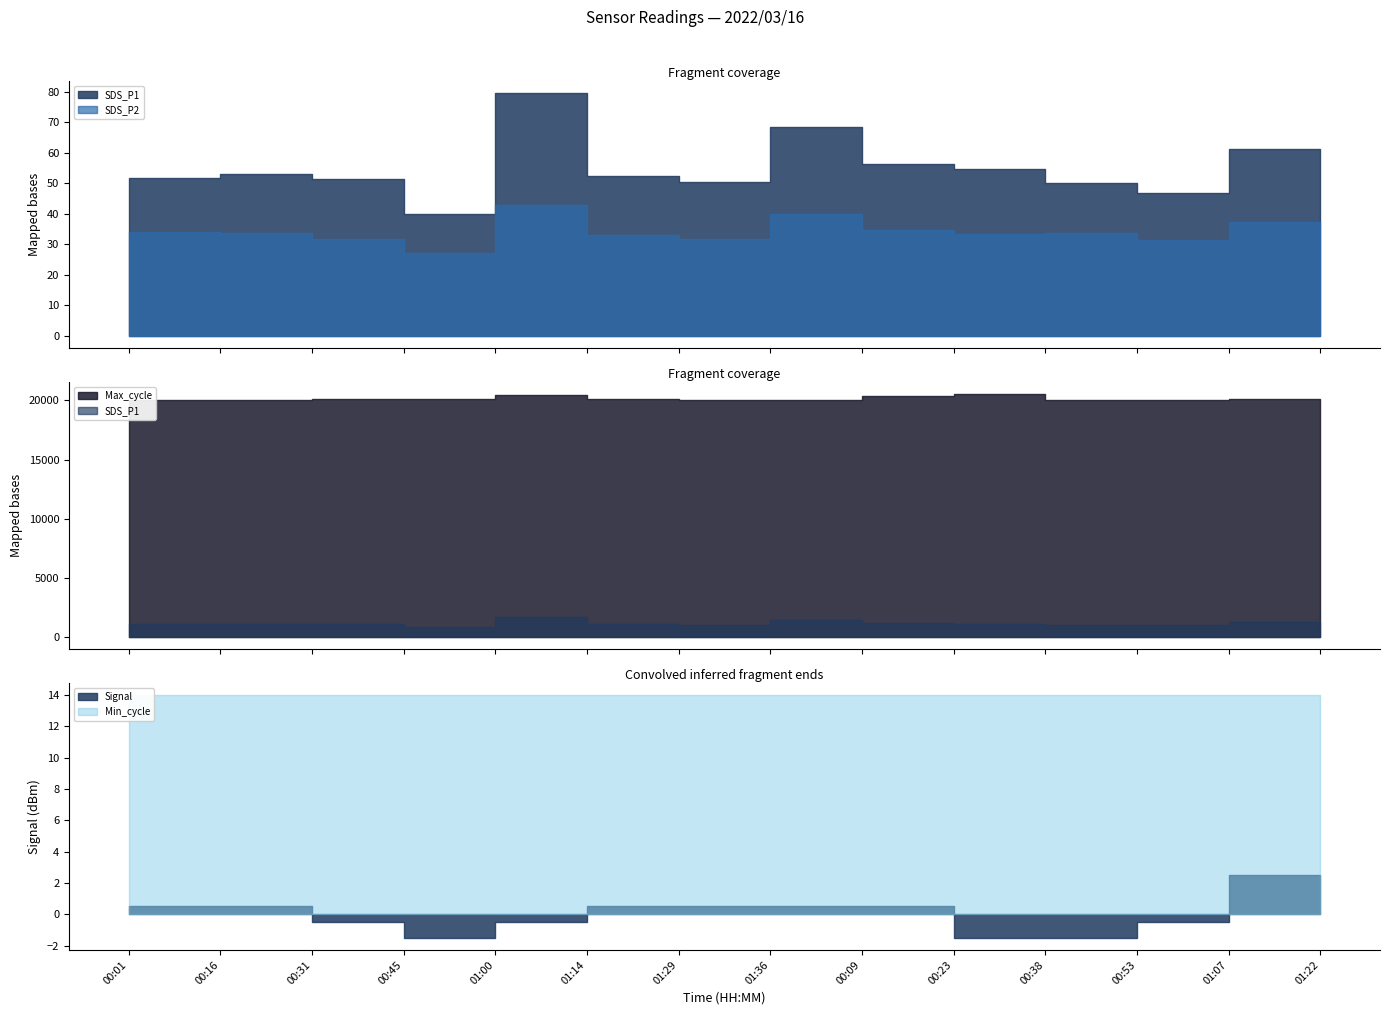

Which series has the widest spread of values?

Max_cycle